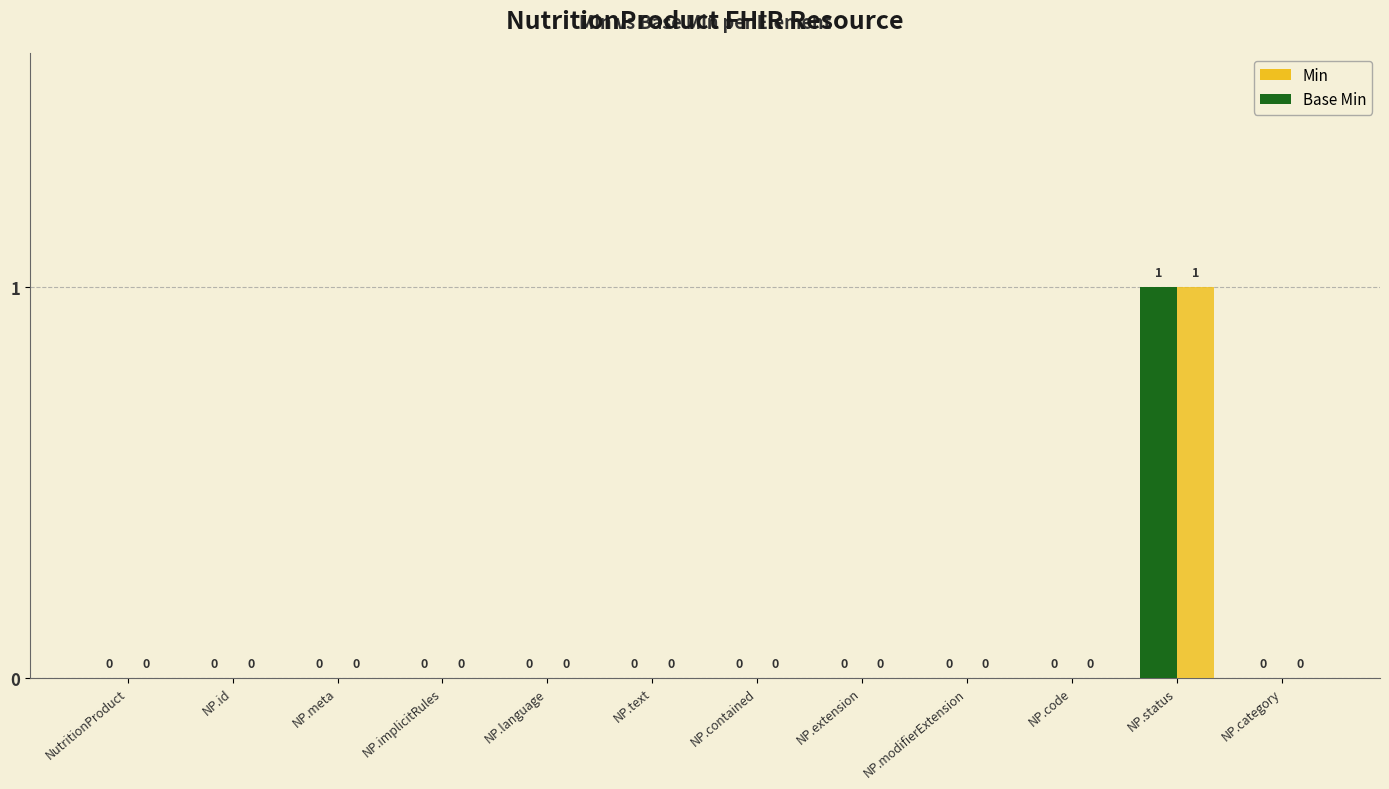

How many groups of bars are there?

12